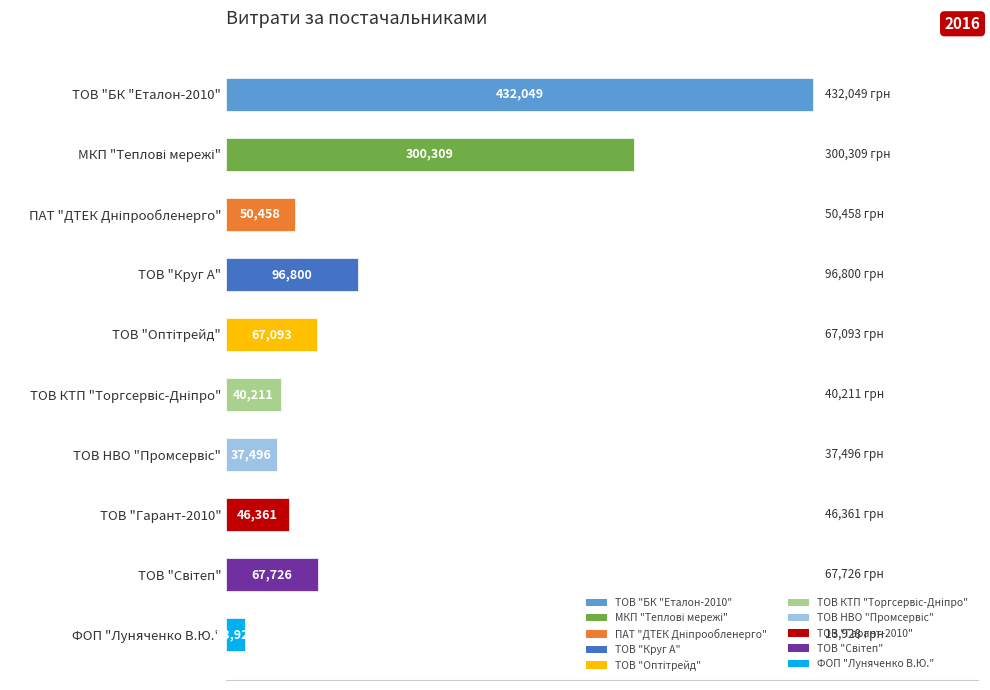

Which has a higher value, ФОП "Луняченко В.Ю." or ТОВ "Гарант-2010"?

ТОВ "Гарант-2010"